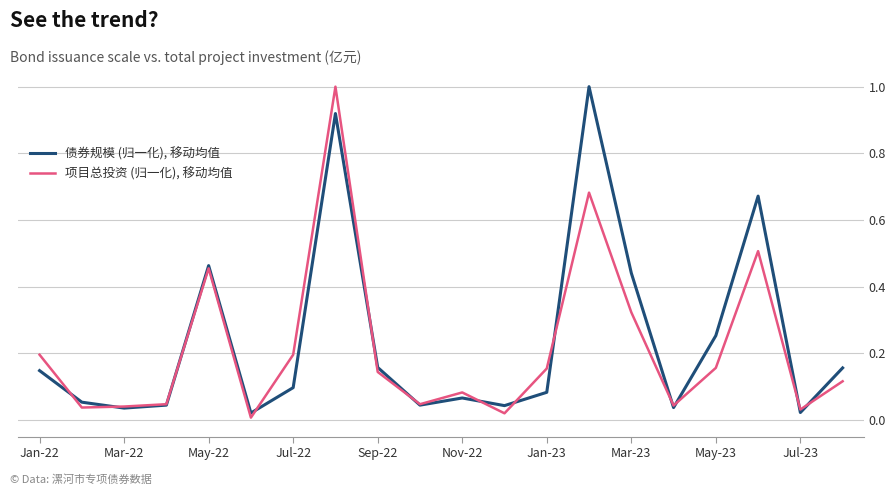

List the series in order of their overall mean, lowest first.

项目总投资 (归一化), 移动均值, 债券规模 (归一化), 移动均值